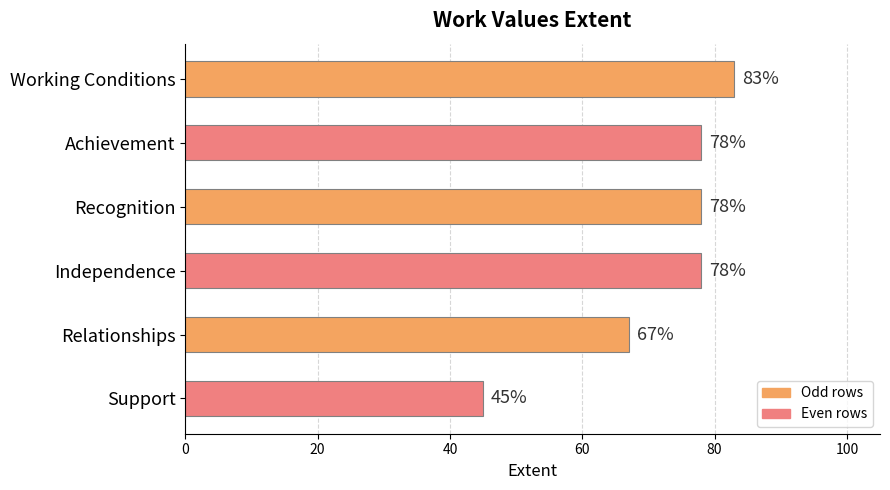

Is it true that the value at Working Conditions is 143?

False